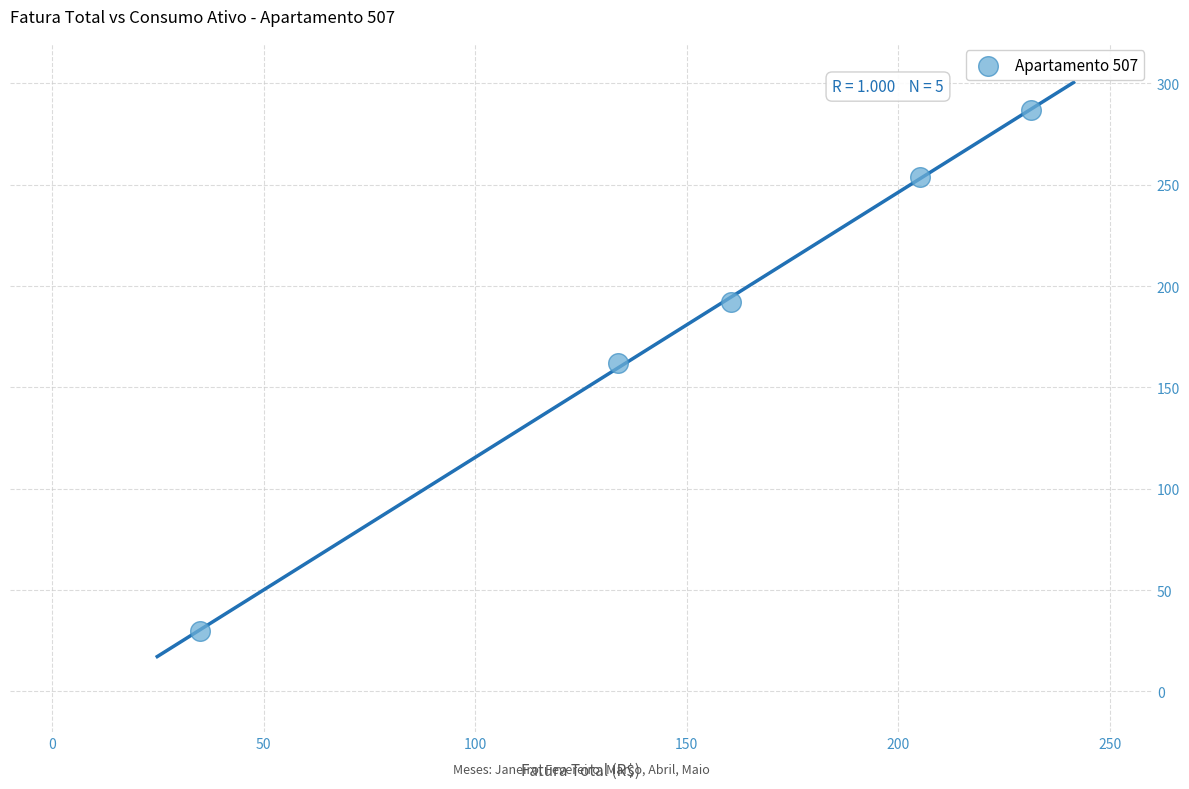

What Y value in the scatter plot is closest to 158?

162